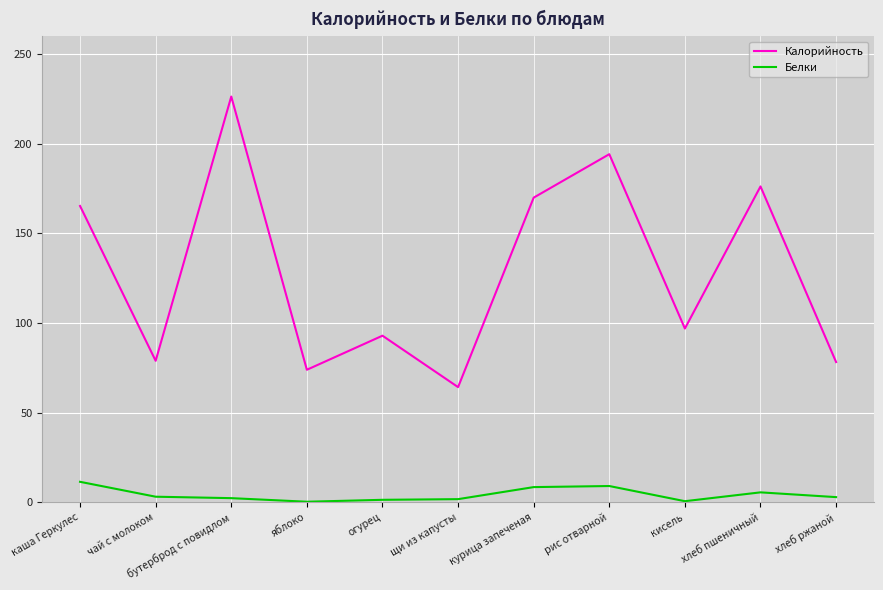

What is the highest value of the Белки series?

11.5